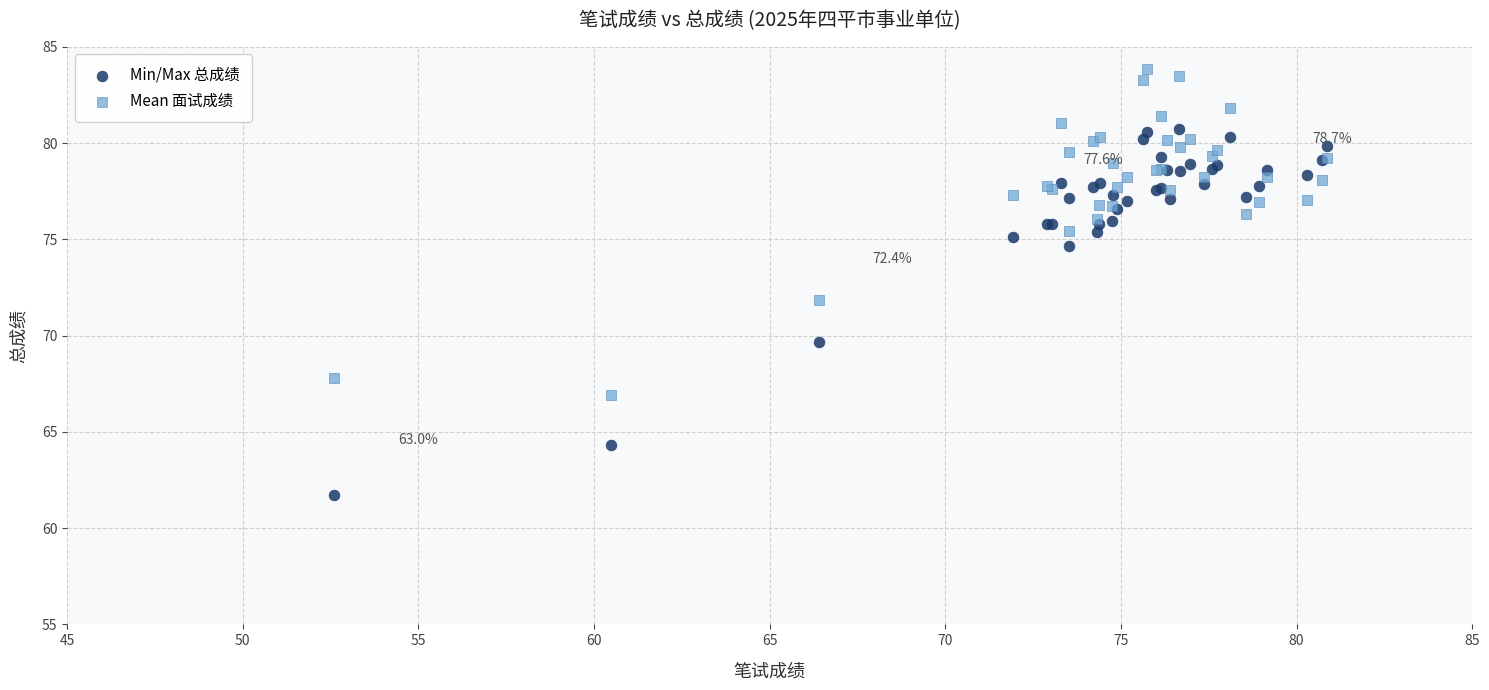

What is the X range (max minus min) for the scatter plot?

28.3